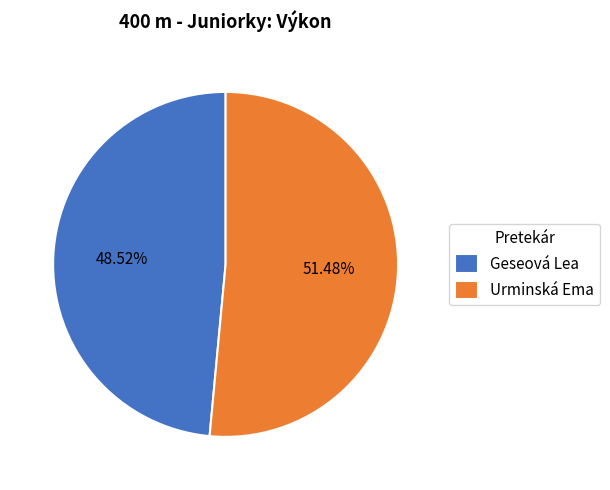

Which slice represents more than half of the pie?

Urminská Ema